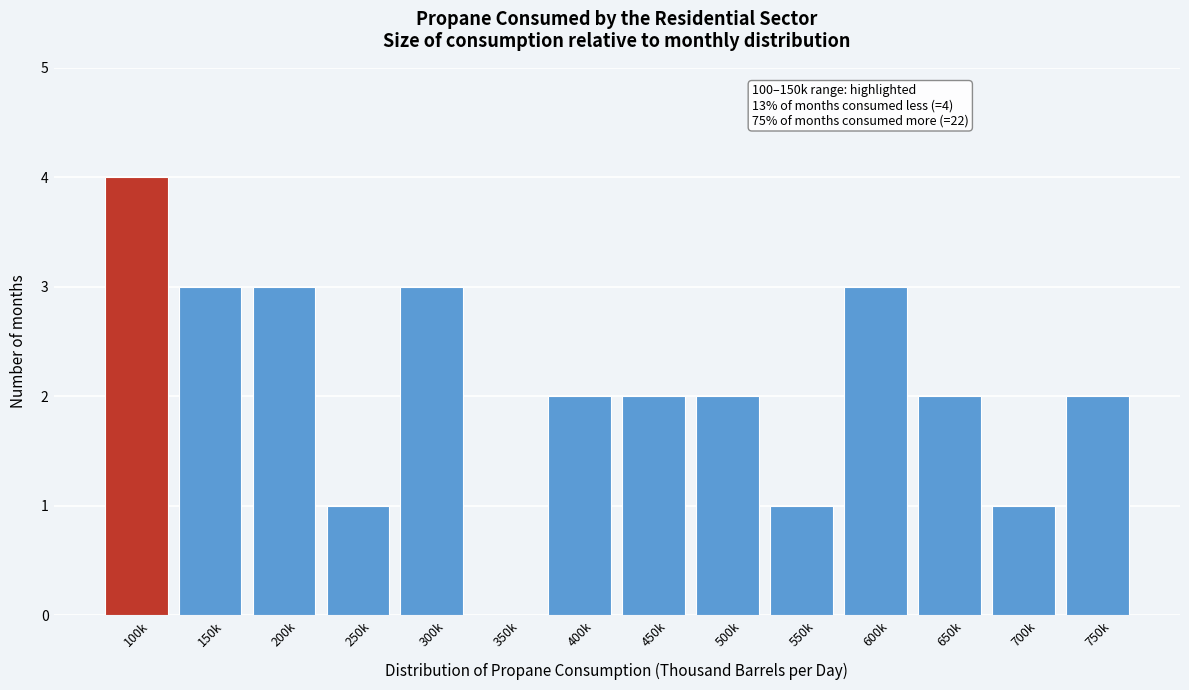

Reading right to left, what are all the values shown in this chart?

750k=2	700k=1	650k=2	600k=3	550k=1	500k=2	450k=2	400k=2	350k=0	300k=3	250k=1	200k=3	150k=3	100k=4